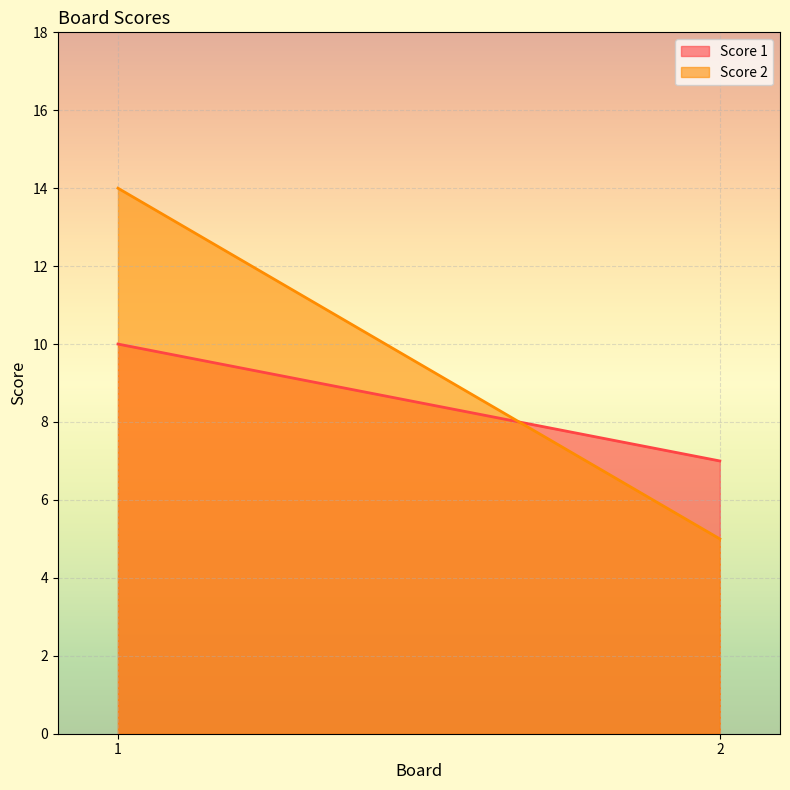

Rank the series by their maximum value, from highest to lowest.

Score 2, Score 1